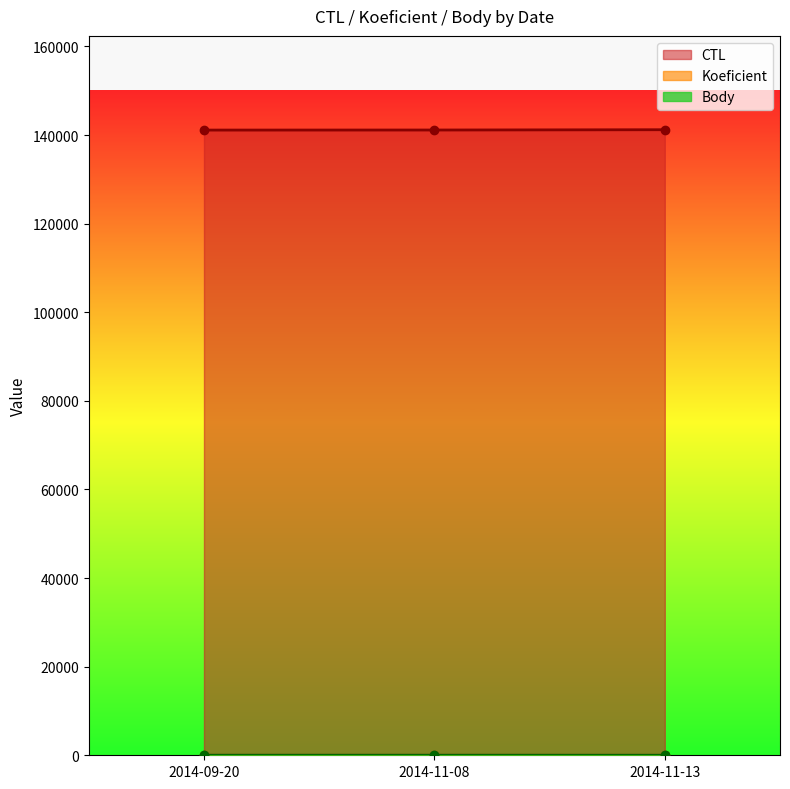

How many lines are shown in the chart?

3